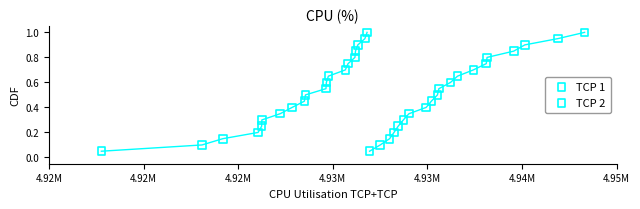

What are all the series names shown in the legend?

TCP 1, TCP 2